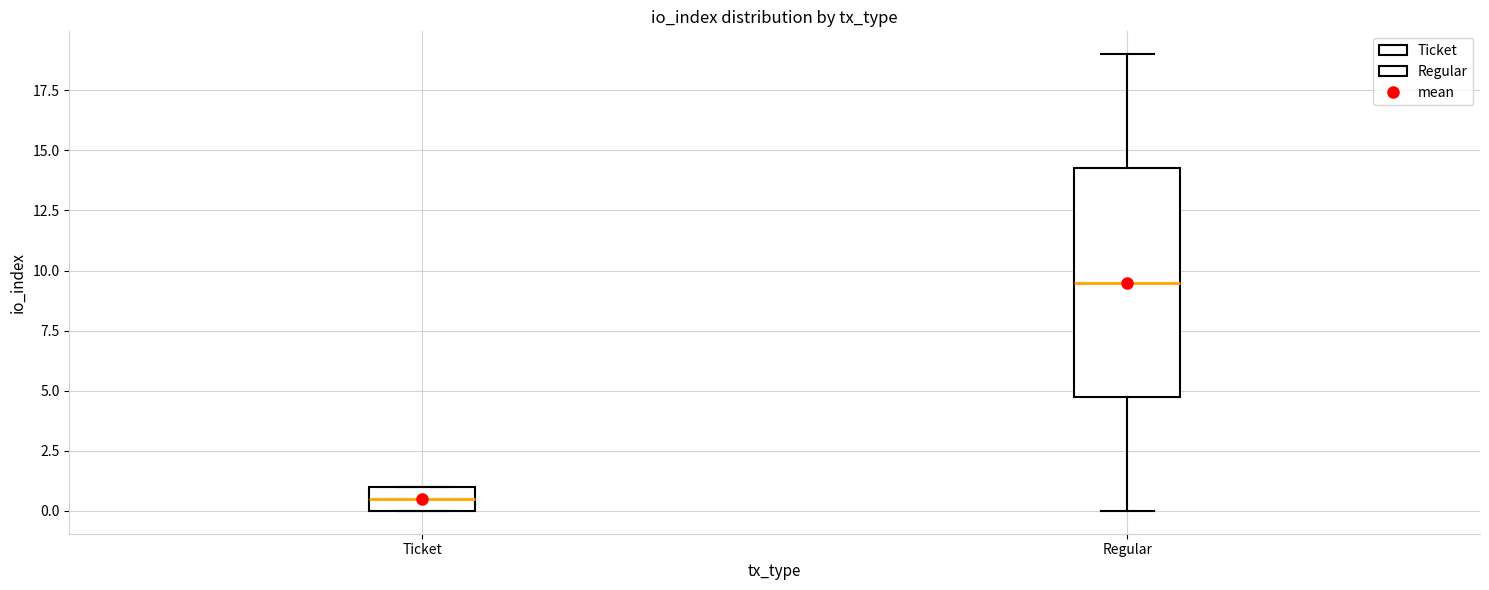

Which box has the highest median line?

Regular